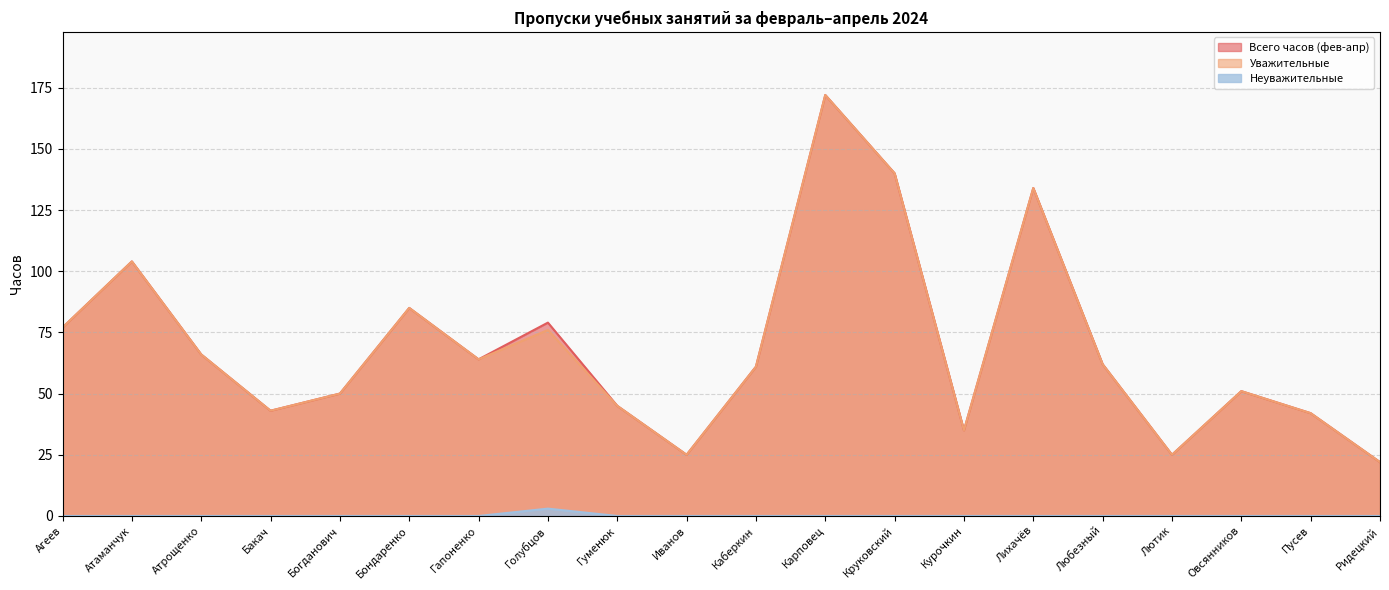

Does the chart have visible grid lines?

Yes